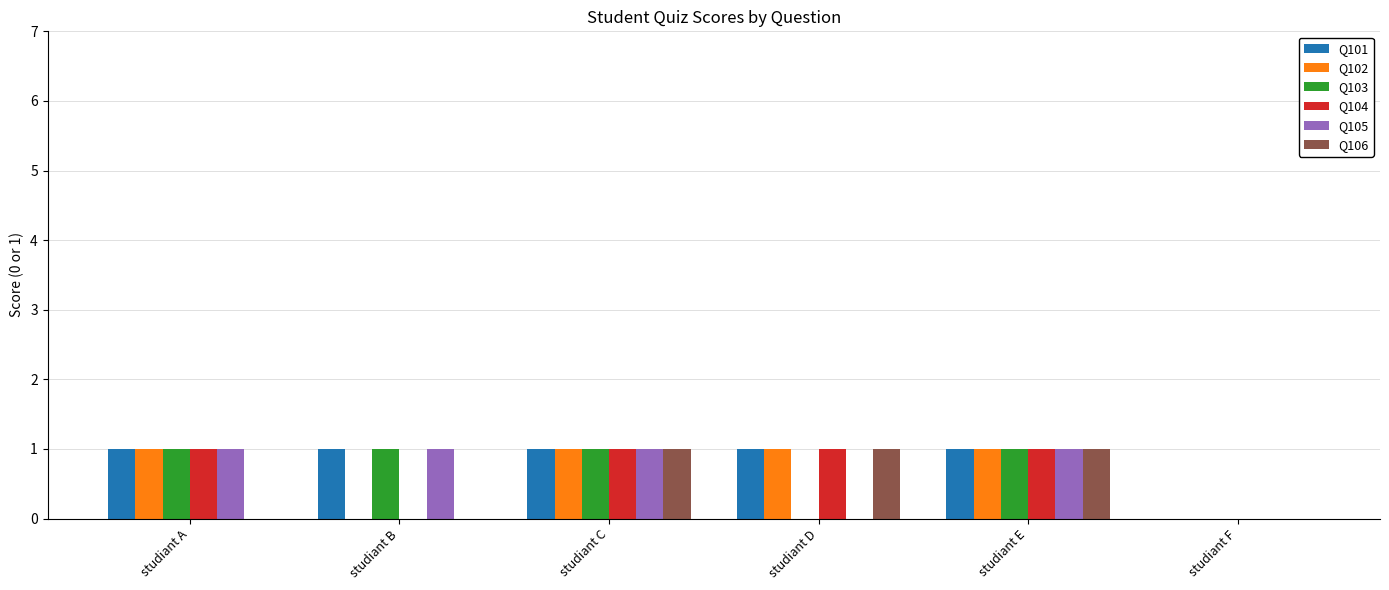

What are all the series names shown in the legend?

Q101, Q102, Q103, Q104, Q105, Q106